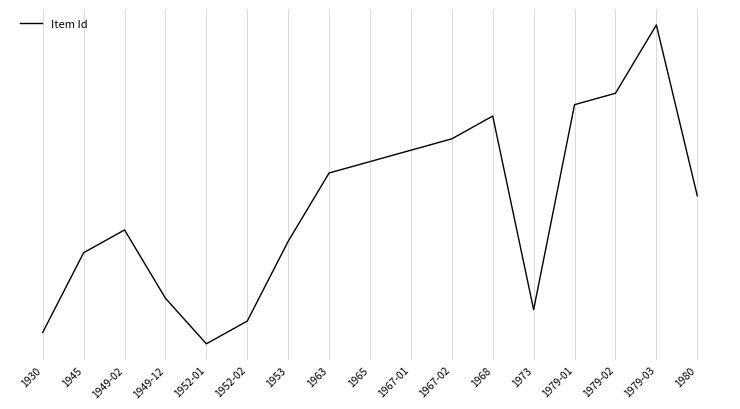

Is it true that the value at 1967-02 is 4076?

False